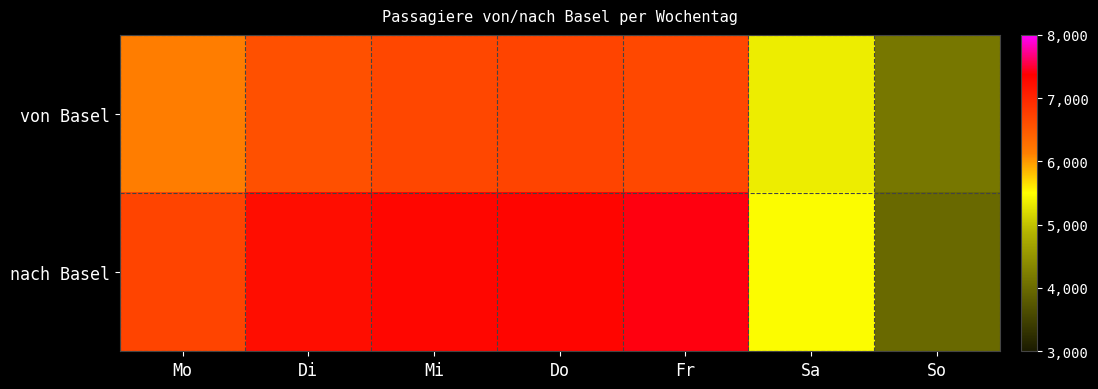

Reading left to right, list all the values displayed in this chart.

von Basel: Mo=6153	Di=6593	Mi=6672	Do=6706	Fr=6663	Sa=5362	So=4149
nach Basel: Mo=6702	Di=7240	Mi=7313	Do=7321	Fr=7408	Sa=5479	So=3976